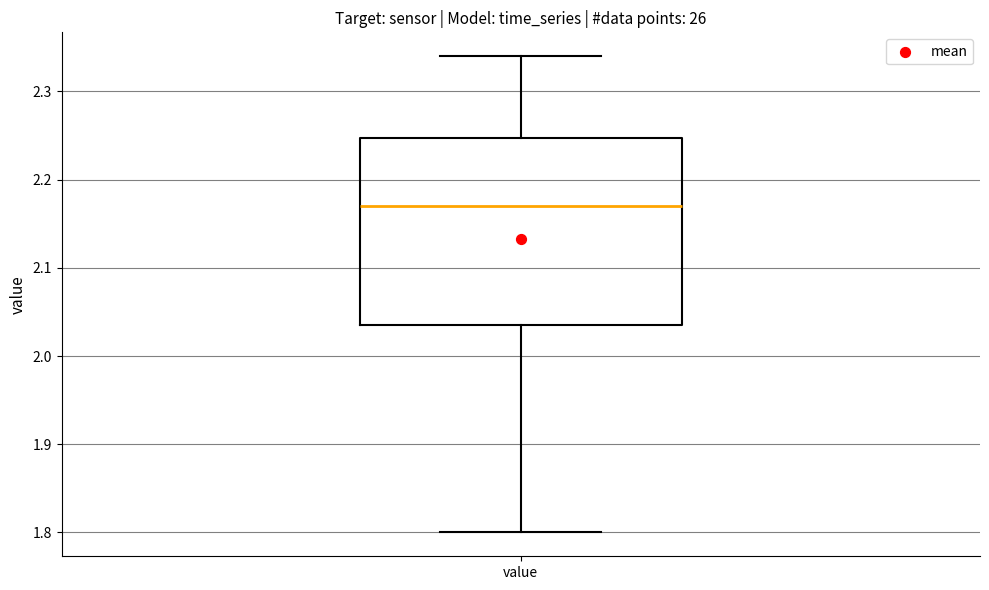

Read this box plot against the y-axis: the position of the median line, the range covered by the box, and the ends of both whiskers. The values are not printed on the chart, so give them approximately, as read against the axis.

median 2.17, box 2.04 to 2.25, whiskers 1.80 to 2.34